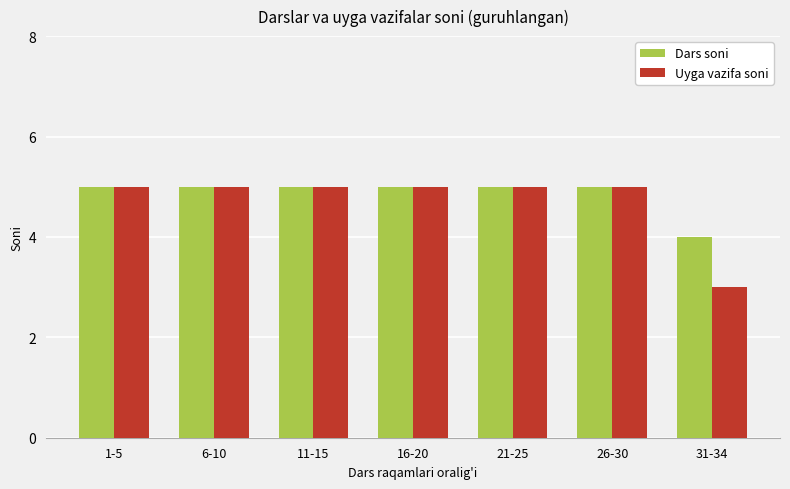

Reading left to right, list all the values displayed in this chart.

Dars soni: 5	5	5	5	5	5	4
Uyga vazifa soni: 5	5	5	5	5	5	3